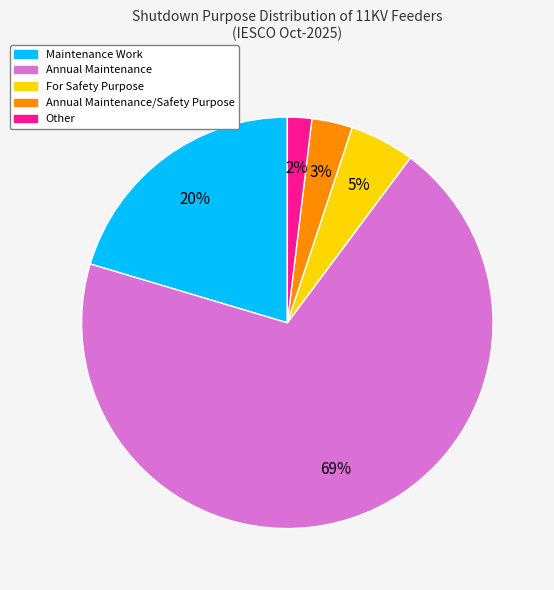

Which slice is the largest?

Annual Maintenance